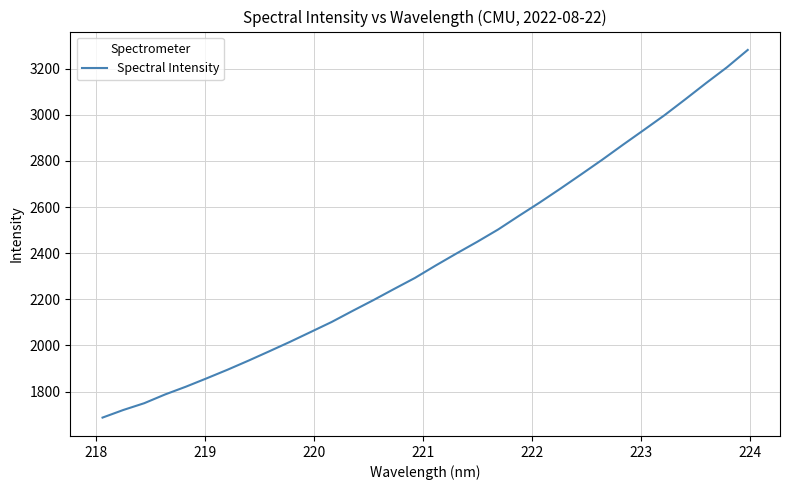

What is the minimum value shown in the chart?

1687.0